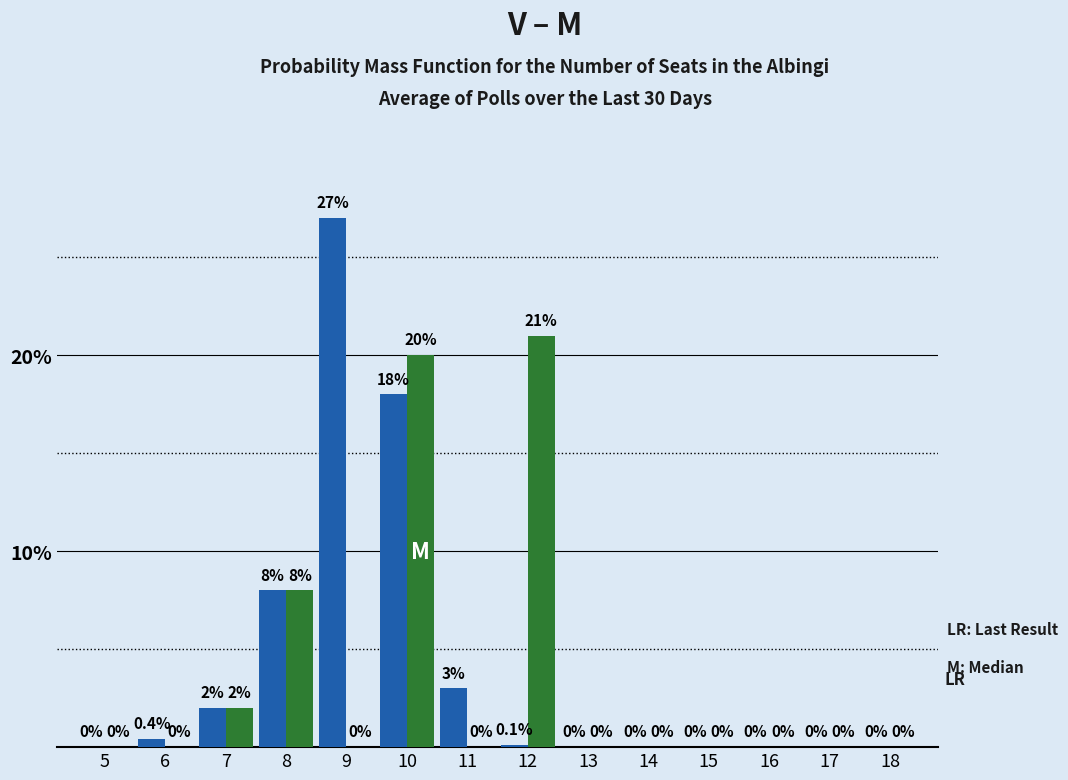

At which category is the sum across all series the highest?

10